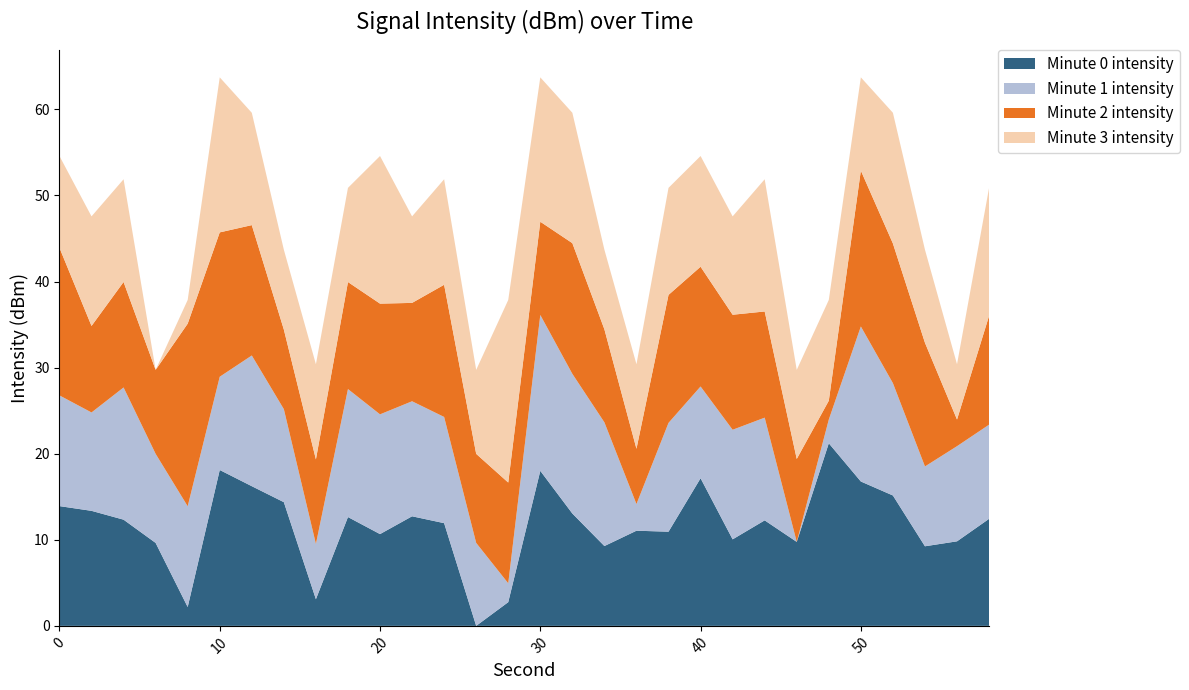

What is the highest value of the Minute 0 intensity series?

21.2